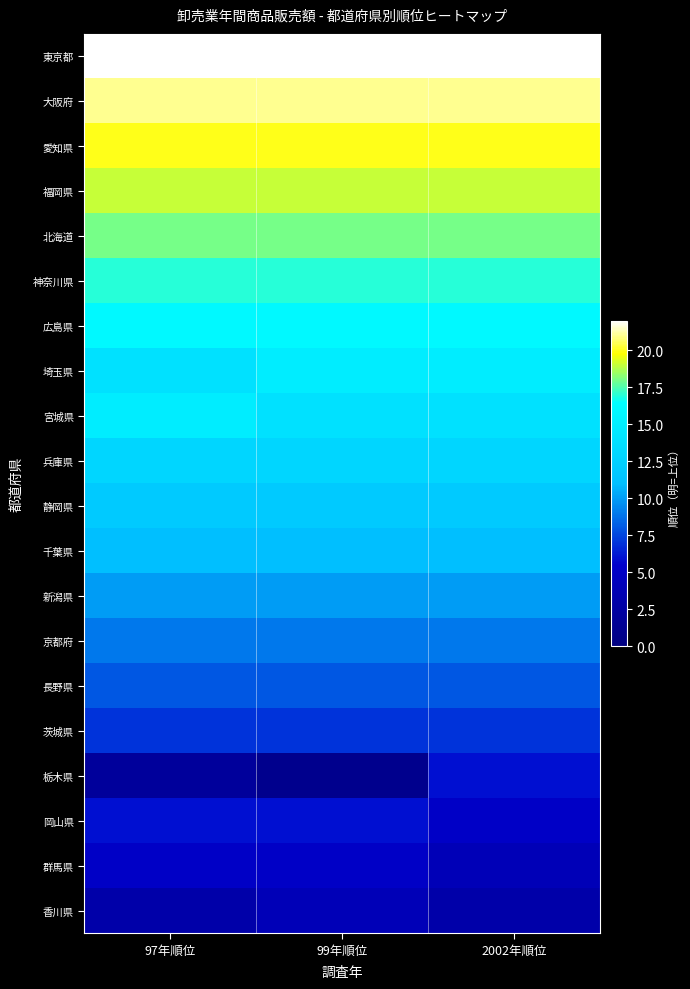

At which category is the sum across all series the highest?

2002年順位